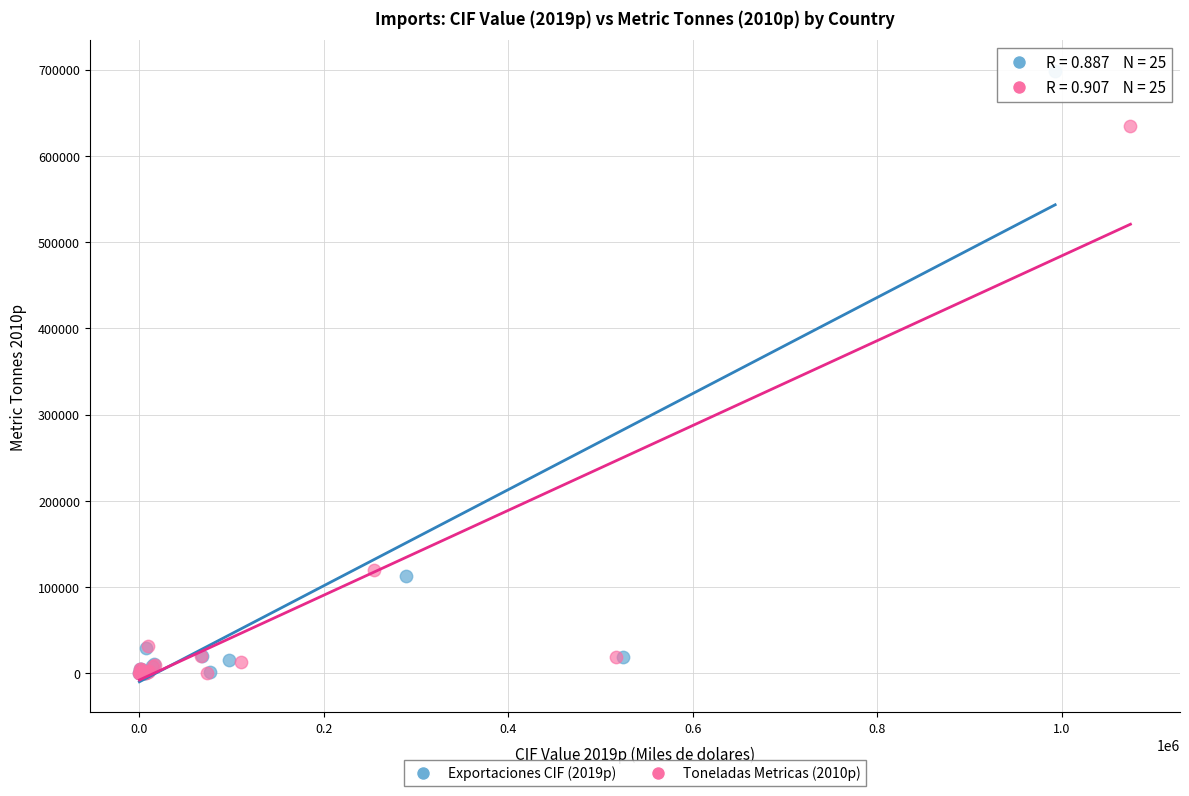

Which series has the largest Y range (max minus min)?

Exportaciones CIF (2019p)